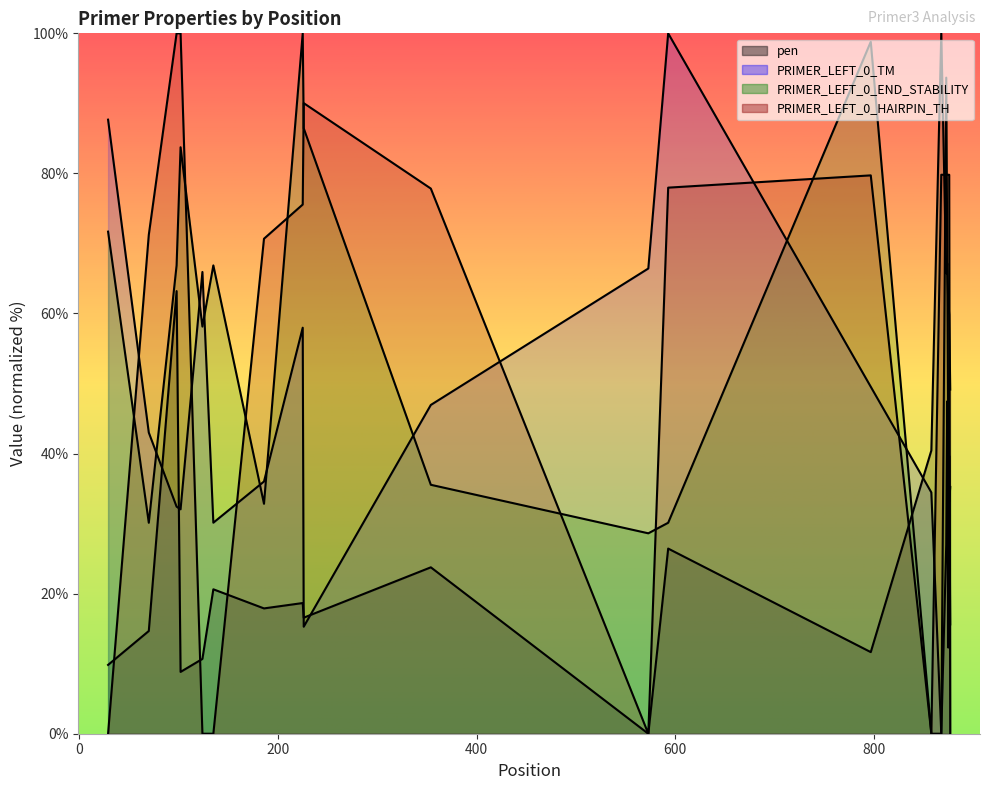

Rank the series by their maximum value, from lowest to highest.

pen, PRIMER_LEFT_0_TM, PRIMER_LEFT_0_END_STABILITY, PRIMER_LEFT_0_HAIRPIN_TH